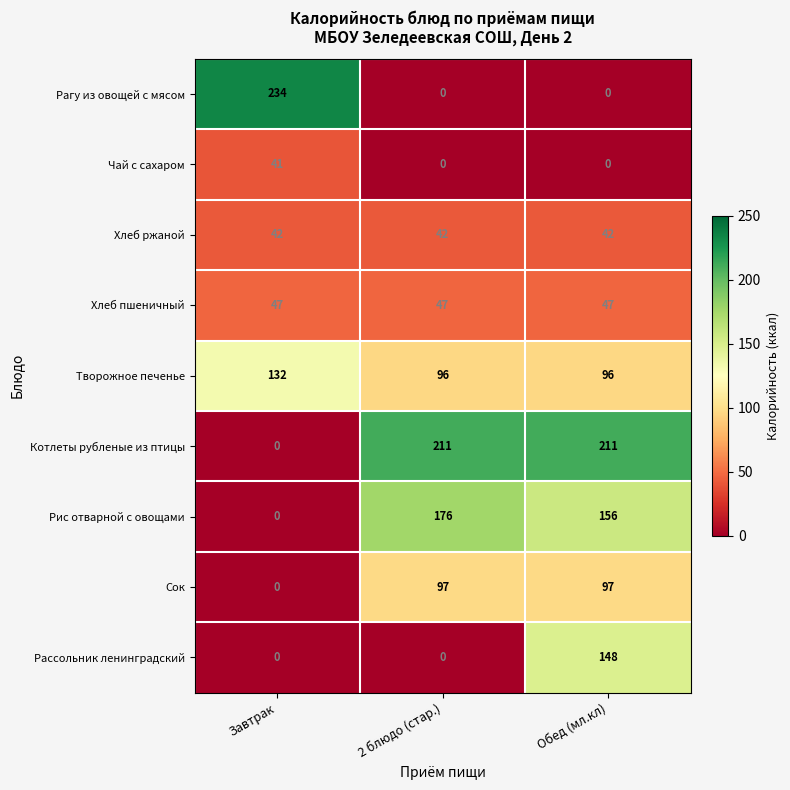

Which series has the largest total across all categories?

Котлеты рубленые из птицы